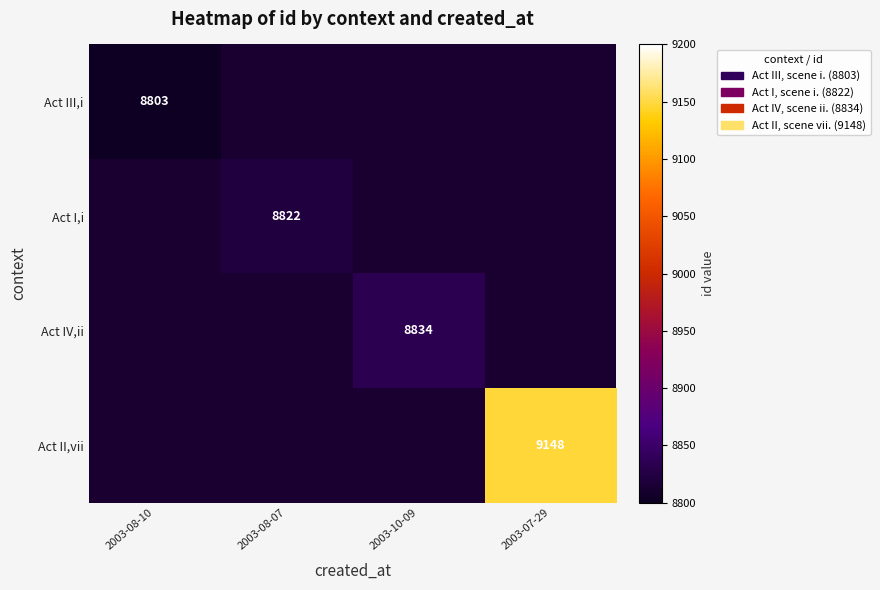

The value of Act III,i at 2003-08-10 is 5042. True or false?

False